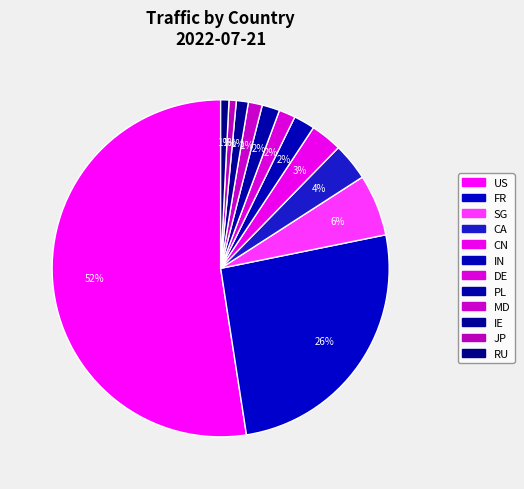

Count the number of slices in the pie.

12